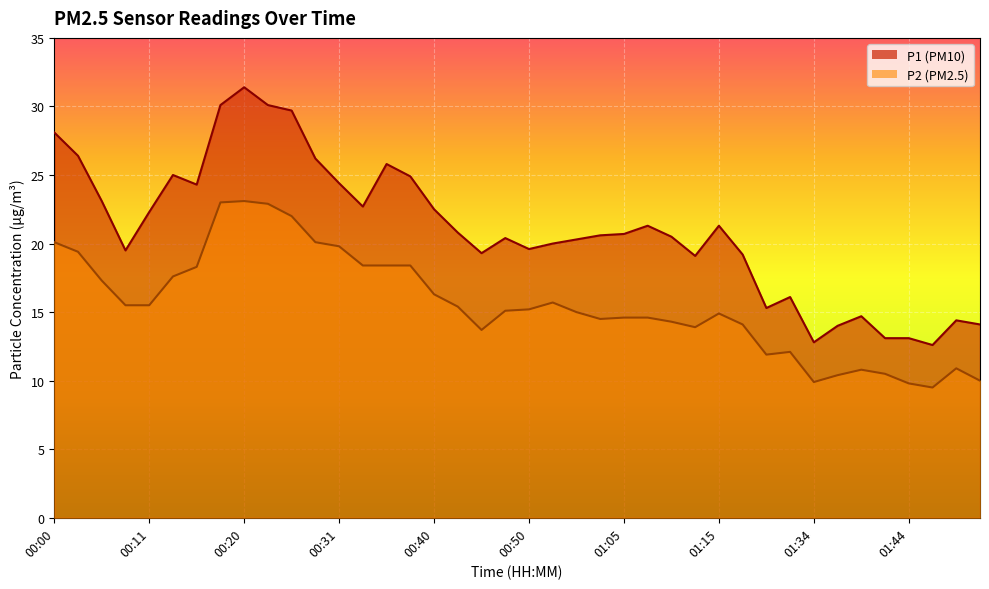

At which label does P2 reach its minimum?

01:47